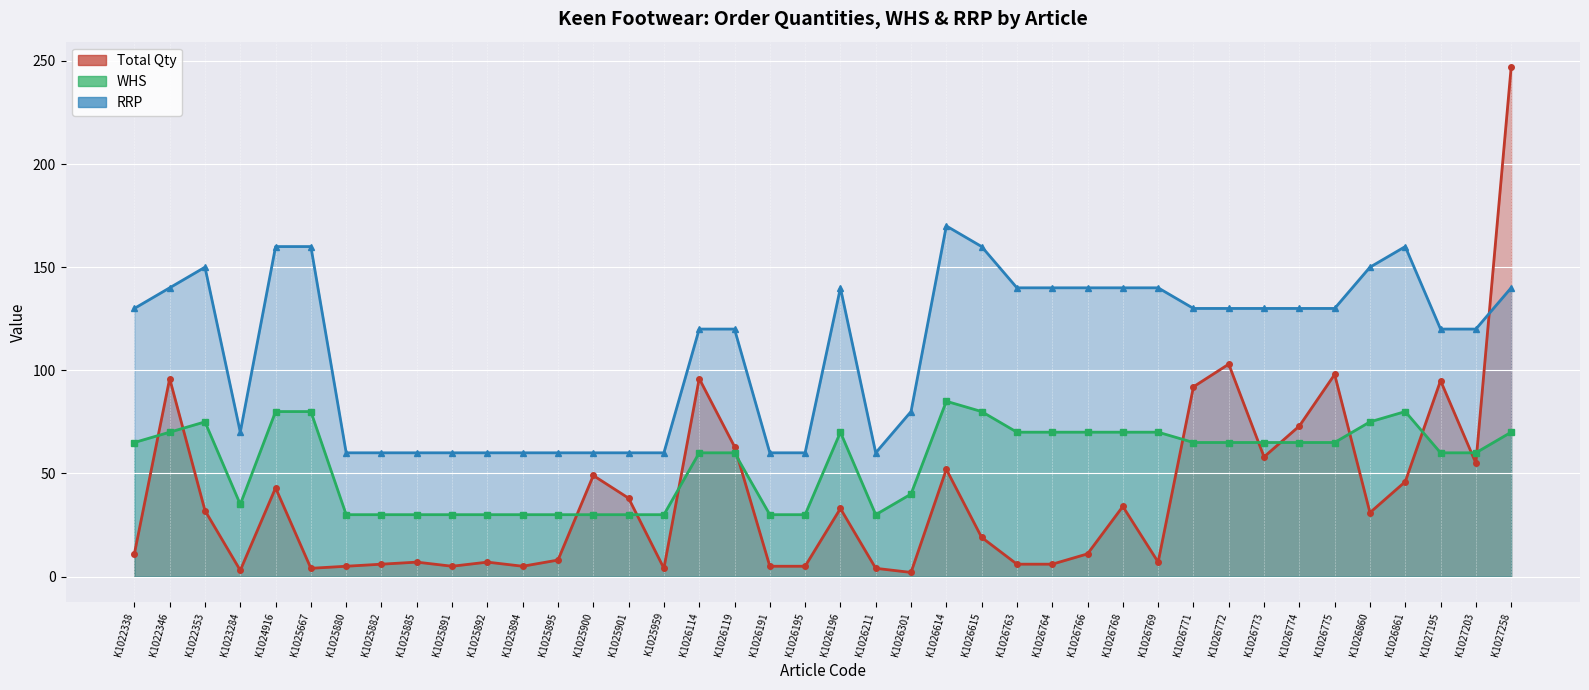

Which series has the largest total across all categories?

RRP